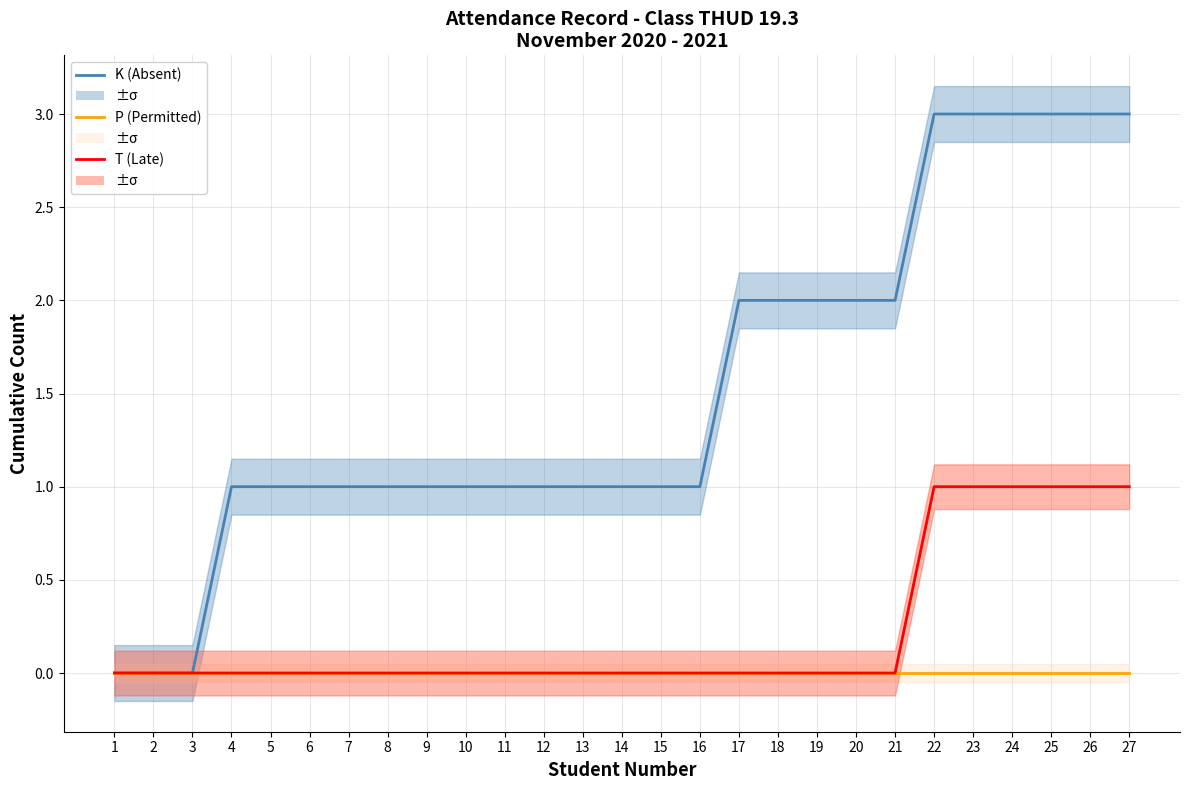

Rank the series at 10 from highest to lowest value.

K (Absent), P (Permitted), T (Late)